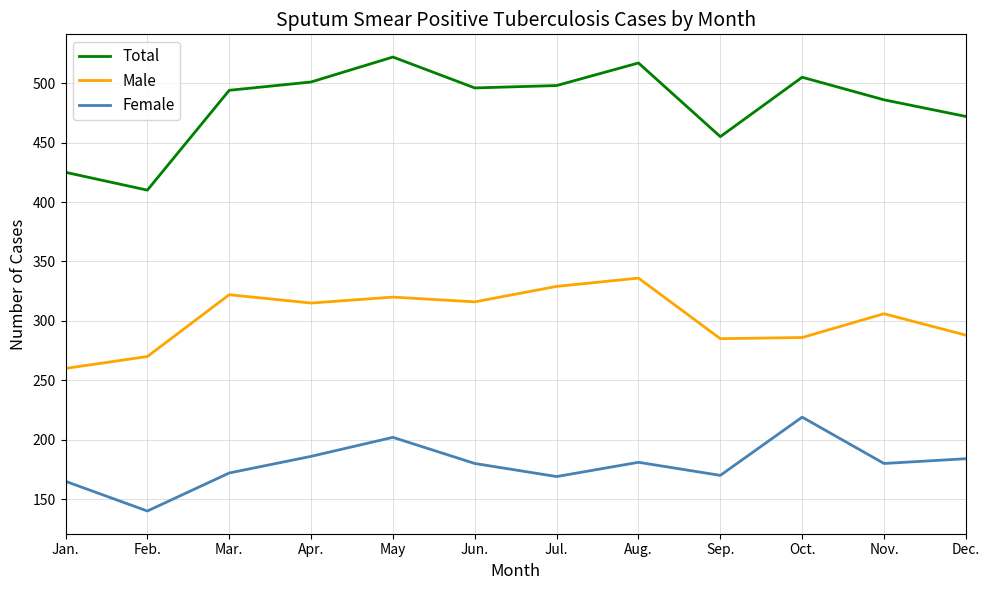

Where does the Total series first go above 496?

Apr.